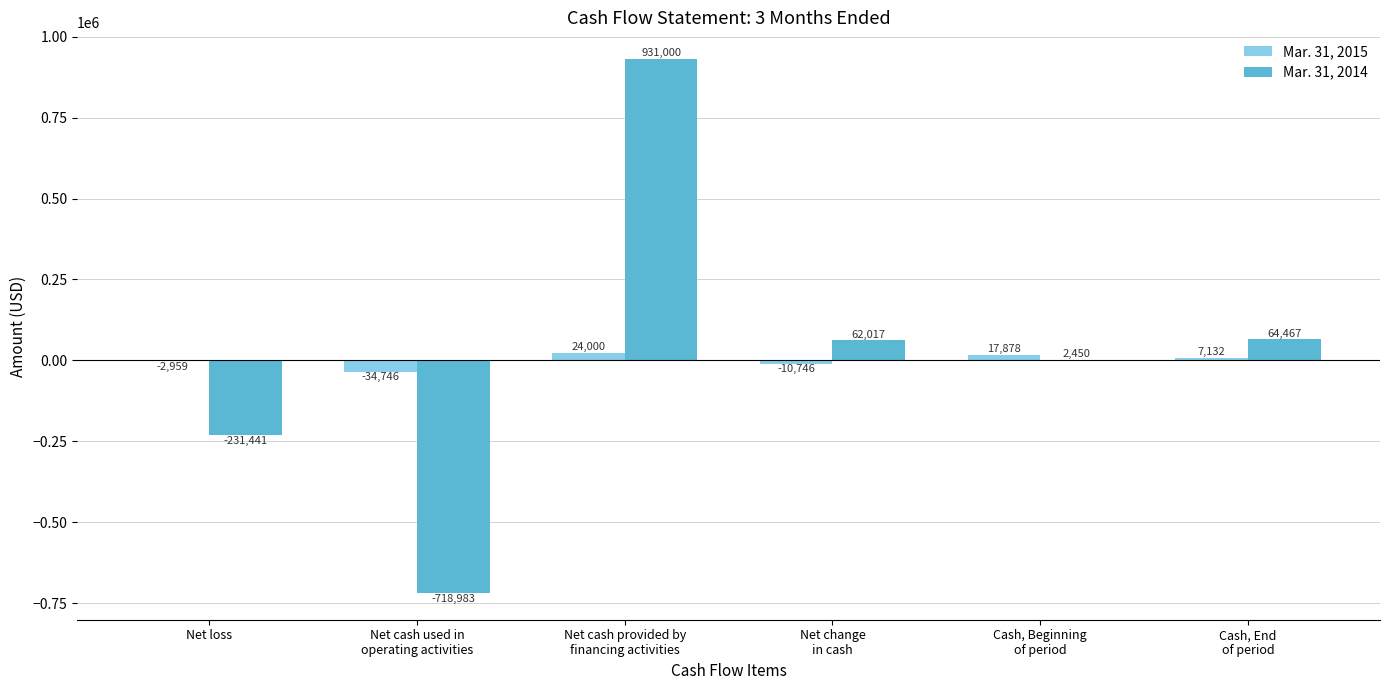

Which series has the widest spread of values?

Mar. 31, 2014